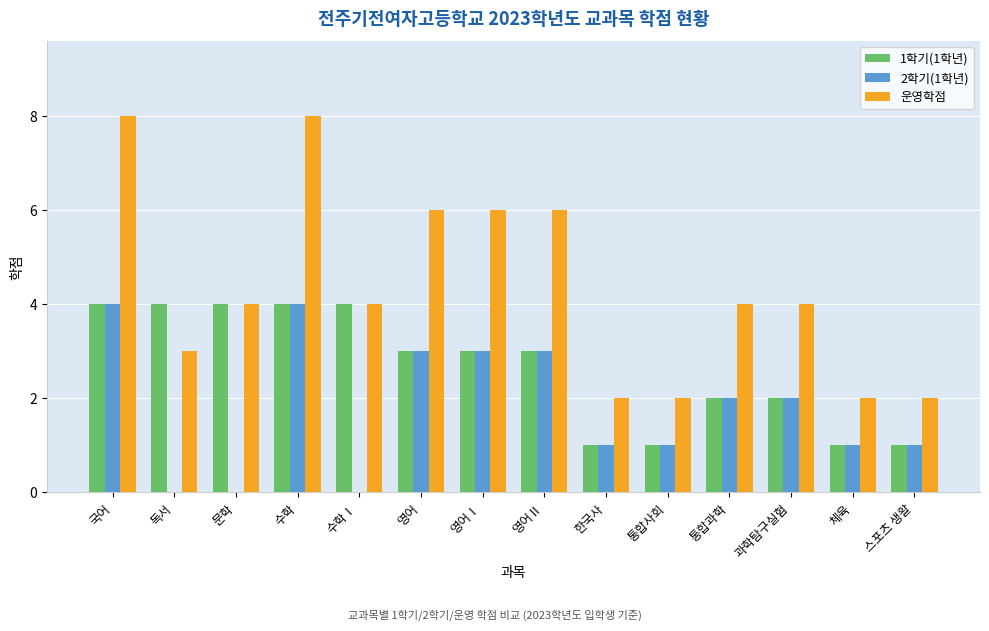

True or false: 2학기(1학년) has a value of 1 at 영어Ⅱ.

False